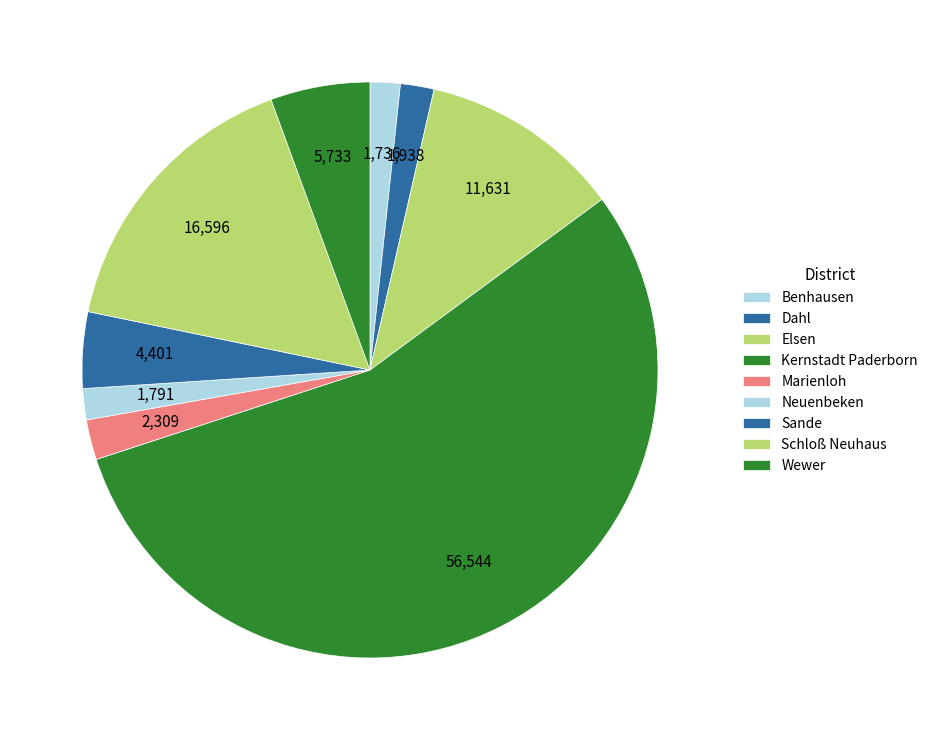

Rank the categories by value from highest to lowest.

Kernstadt Paderborn, Schloß Neuhaus, Elsen, Wewer, Sande, Marienloh, Dahl, Neuenbeken, Benhausen